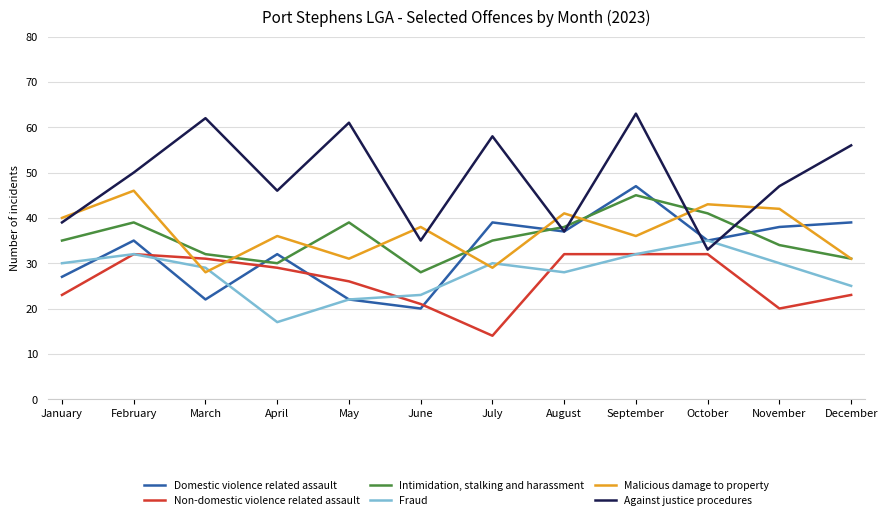

Reading right to left, what are all the values shown in this chart?

Domestic violence related assault: December=39	November=38	October=35	September=47	August=37	July=39	June=20	May=22	April=32	March=22	February=35	January=27
Non-domestic violence related assault: December=23	November=20	October=32	September=32	August=32	July=14	June=21	May=26	April=29	March=31	February=32	January=23
Intimidation, stalking and harassment: December=31	November=34	October=41	September=45	August=38	July=35	June=28	May=39	April=30	March=32	February=39	January=35
Fraud: December=25	November=30	October=35	September=32	August=28	July=30	June=23	May=22	April=17	March=29	February=32	January=30
Malicious damage to property: December=31	November=42	October=43	September=36	August=41	July=29	June=38	May=31	April=36	March=28	February=46	January=40
Against justice procedures: December=56	November=47	October=33	September=63	August=37	July=58	June=35	May=61	April=46	March=62	February=50	January=39